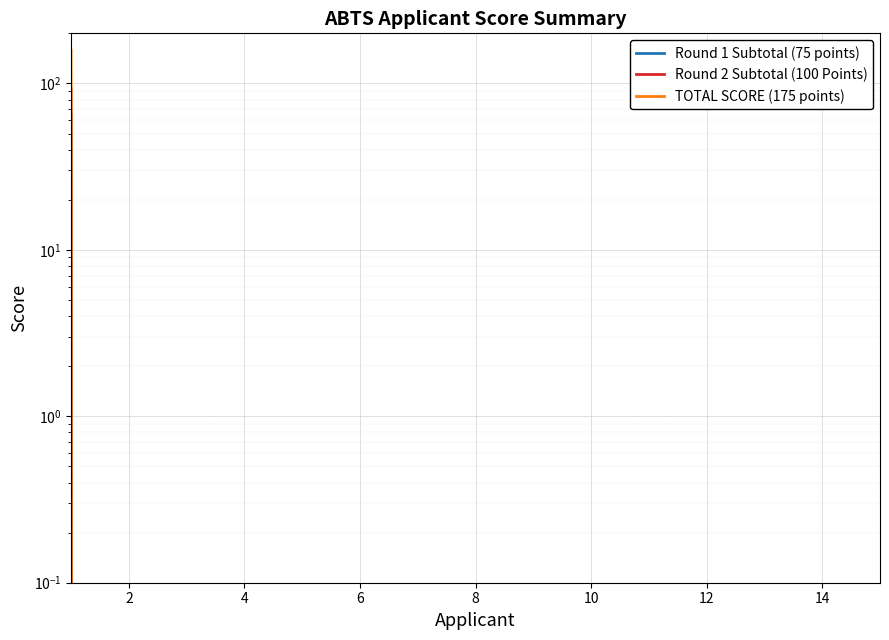

True or false: Round 2 Subtotal (100 Points) and Round 1 Subtotal (75 points) cross at least once.

False